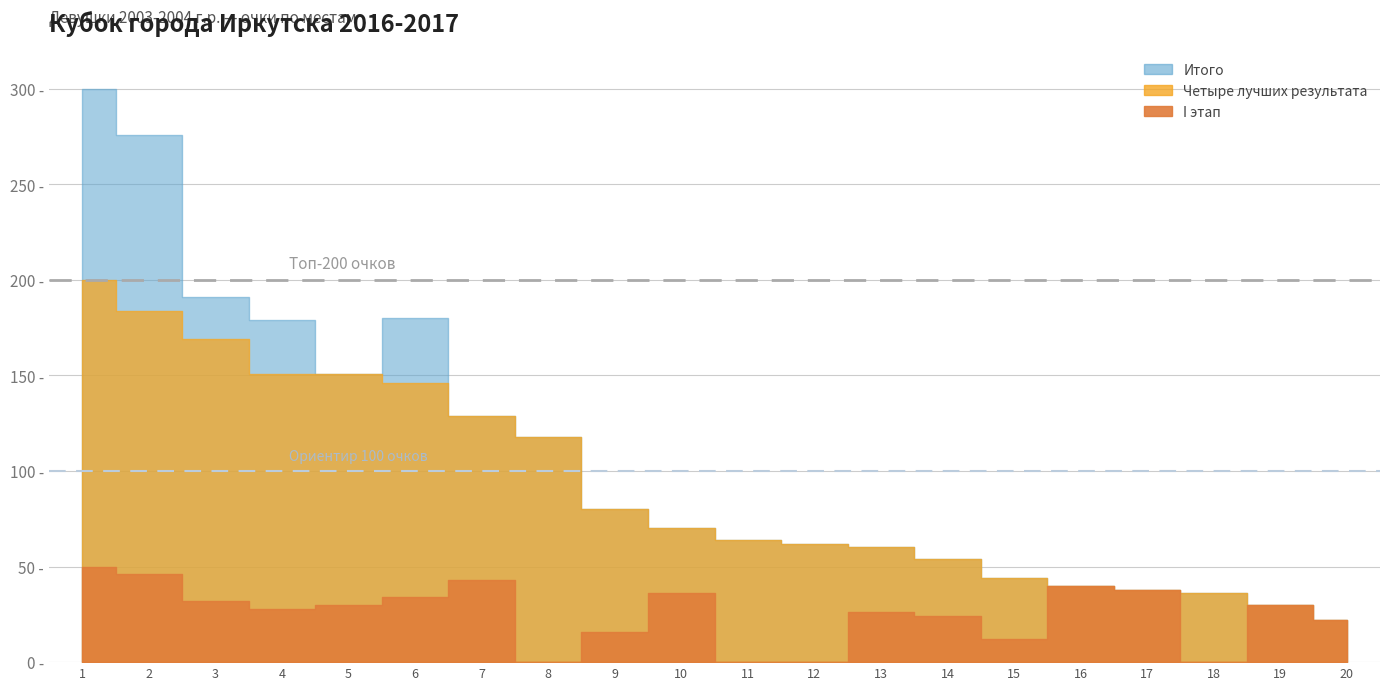

At 18, list the series in order from smallest to largest.

I этап, Итого, Четыре лучших результата